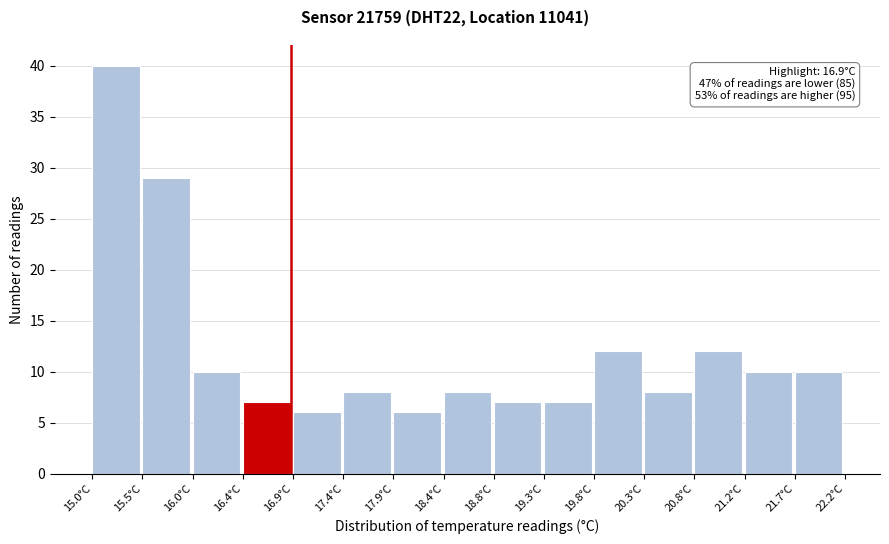

Which range on the x-axis has the tallest bar?

15.00 to 15.48